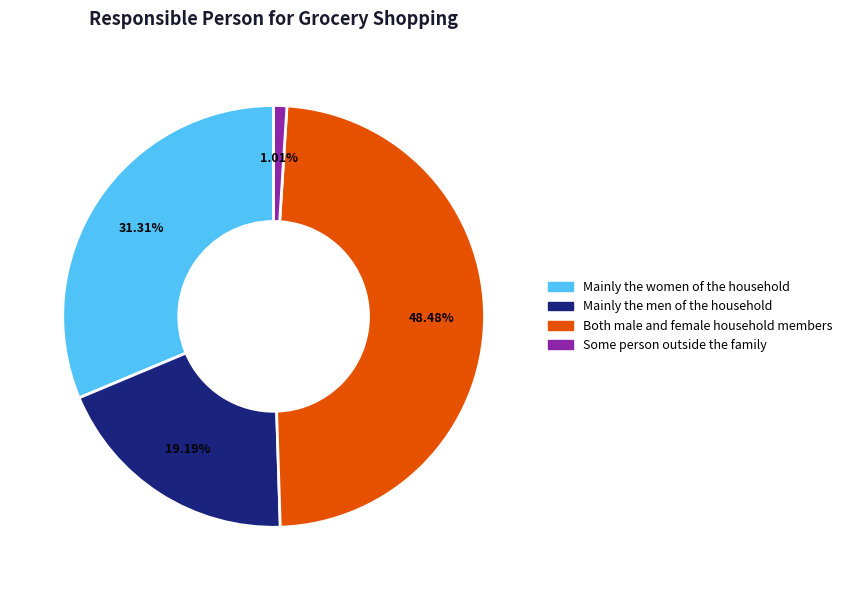

Does any single category account for the majority?

No